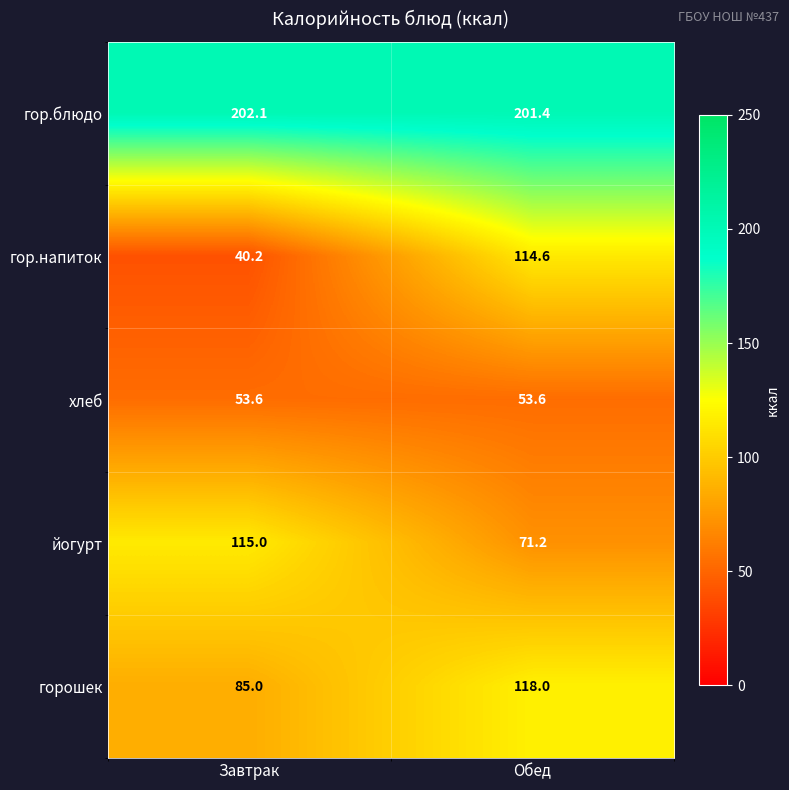

List the series in order of their peak value, lowest first.

хлеб, гор.напиток, йогурт, горошек, гор.блюдо